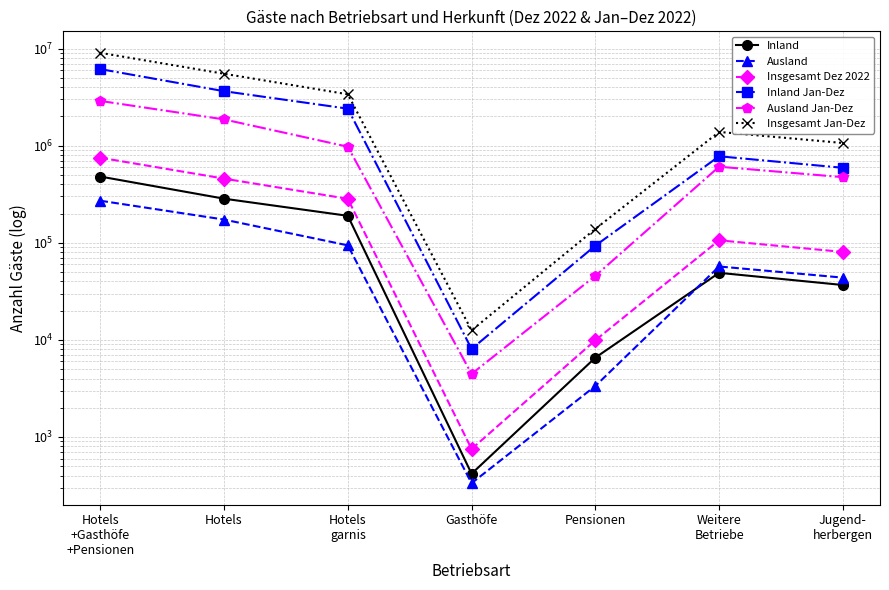

What is the difference between the Inland values at Jugend-
herbergen and Pensionen?

30171